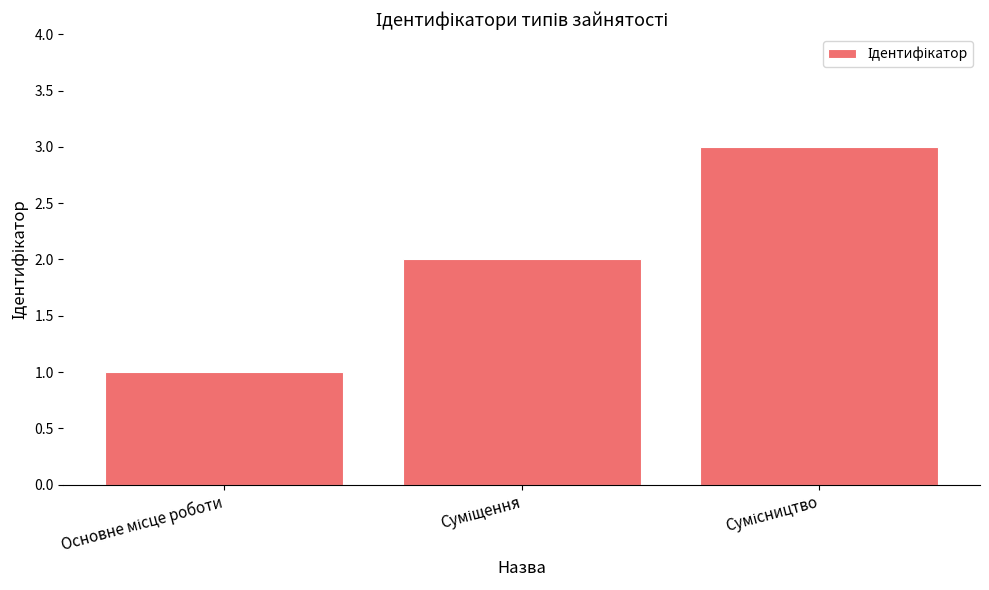

How many data points are less than 2?

1